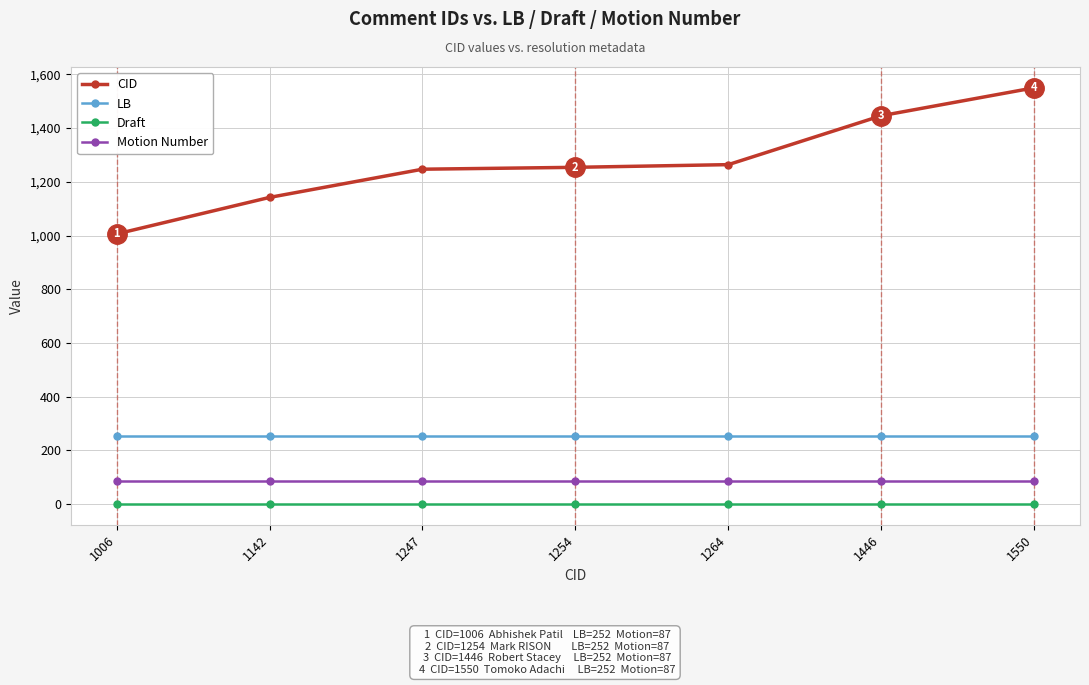

How many values in the CID series are below 1254?

3